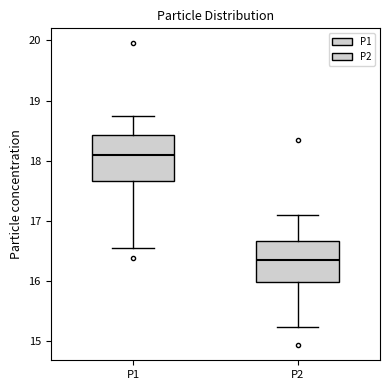

Which box's median line is the highest?

P1